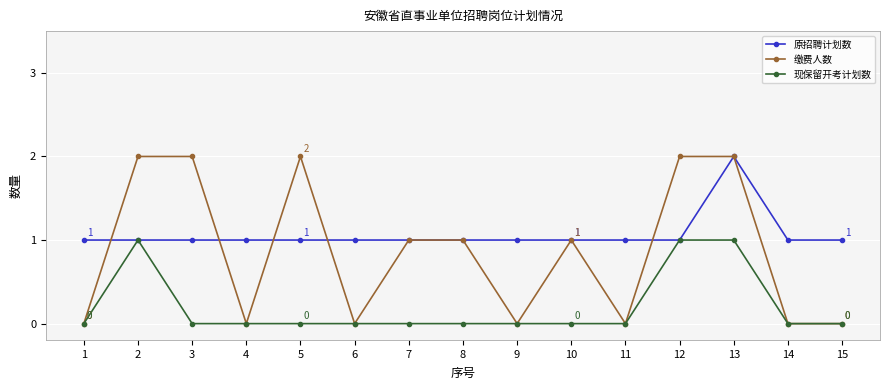

What is the difference between the maximum and minimum values in the 原招聘计划数 series?

1